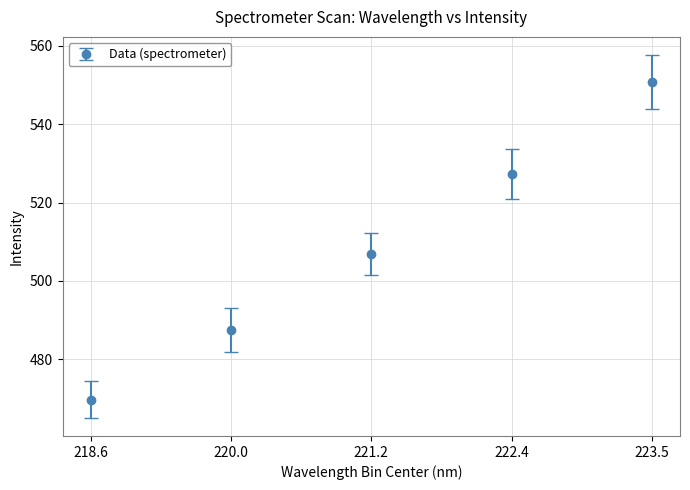

At which label is the value closest to 510?

221.2